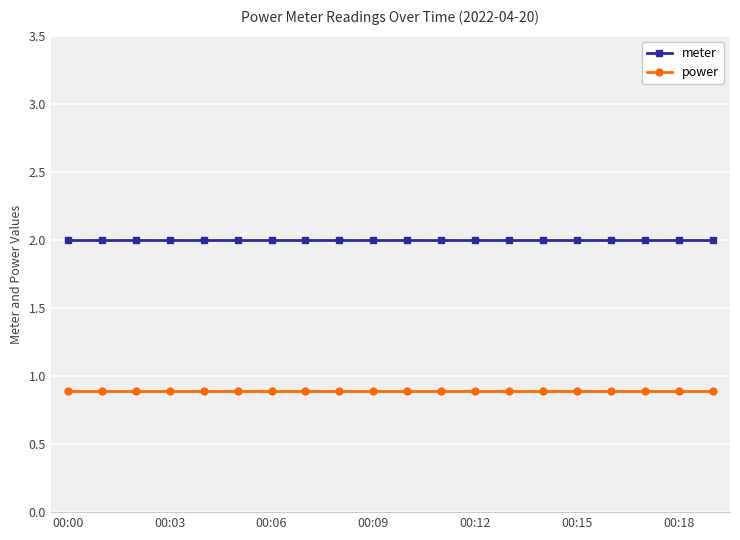

What is the lowest value of the power series?

0.9